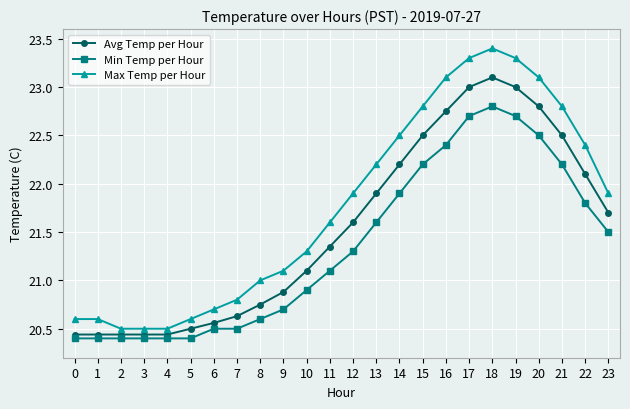

Between 4 and 17, which series saw the biggest shift?

Max Temp per Hour